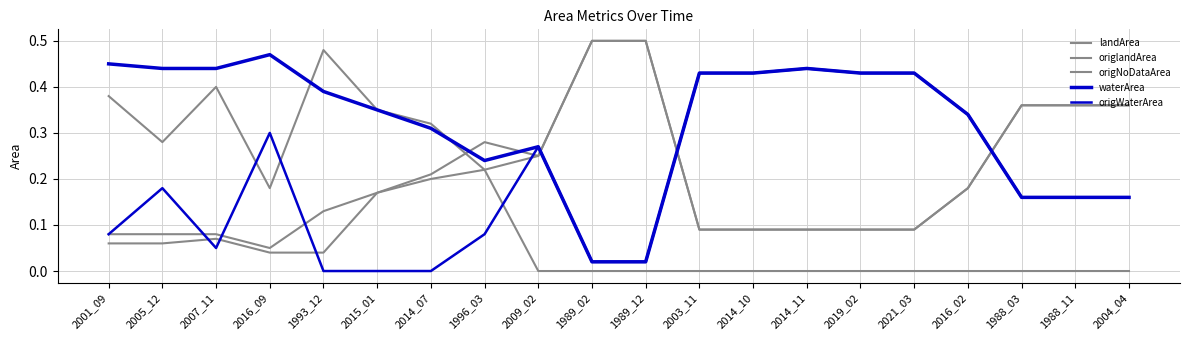

Does the chart display data point markers on the line(s)?

No